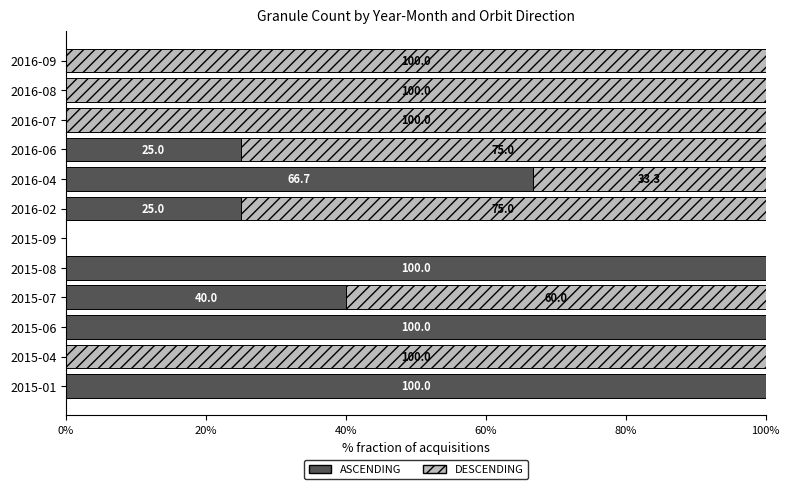

What is the sum of all ASCENDING values?

456.7